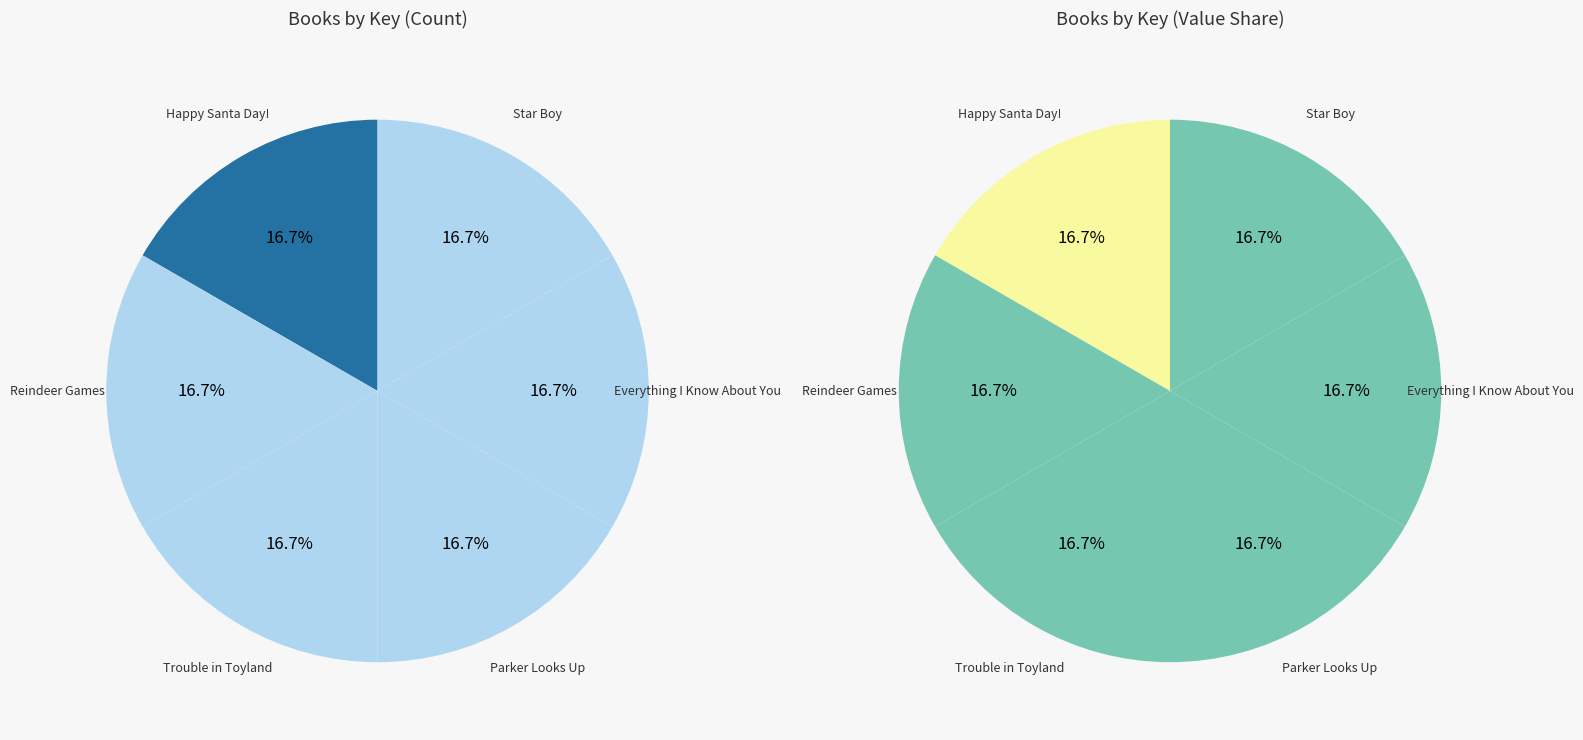

Rank the categories by value from lowest to highest.

Star Boy, Parker Looks Up, Trouble in Toyland, Reindeer Games, Happy Santa Day!, Everything I Know About You